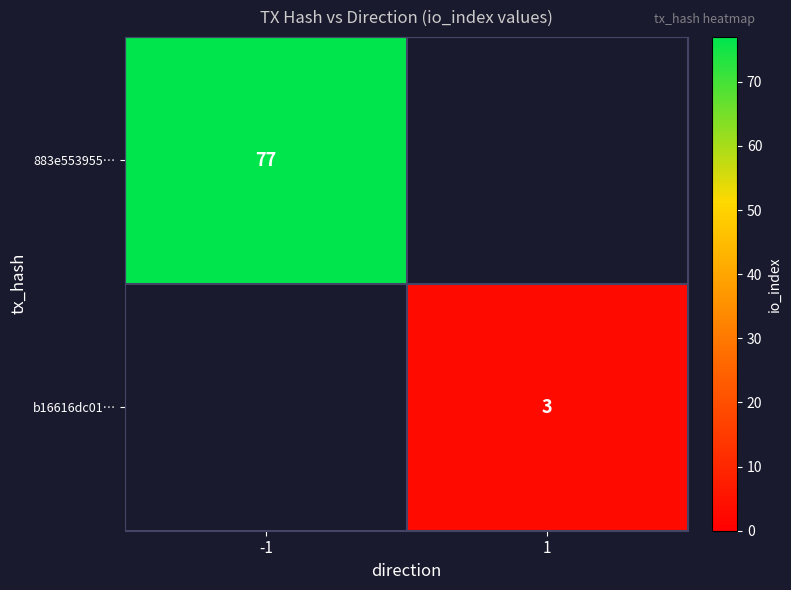

The b16616dc01… series shows 3 at 1. True or false?

True